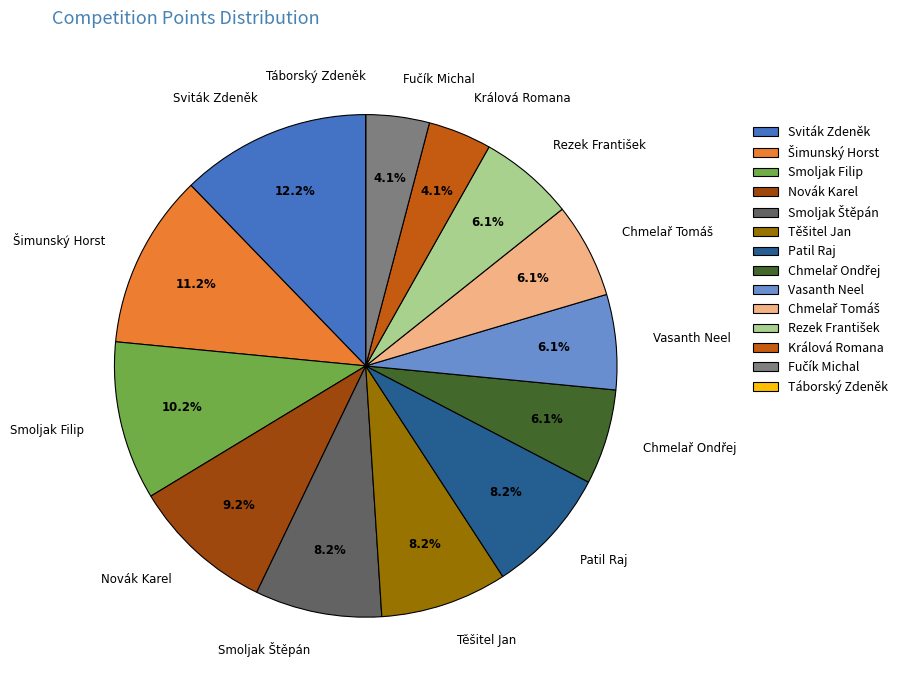

Does any single category account for the majority?

No